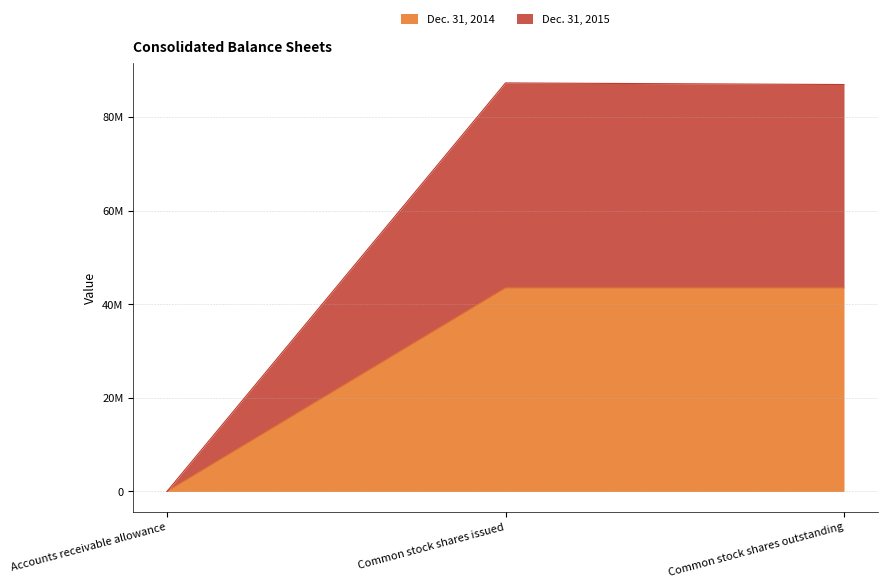

Rank the series by their average value, from highest to lowest.

Dec. 31, 2015, Dec. 31, 2014